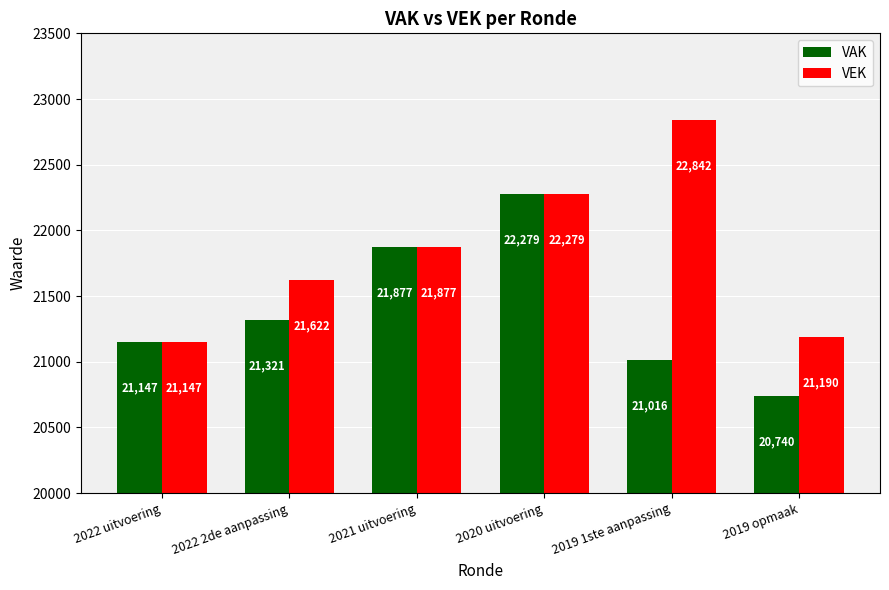

At which category does the chart reach its peak across all series?

2019 1ste aanpassing